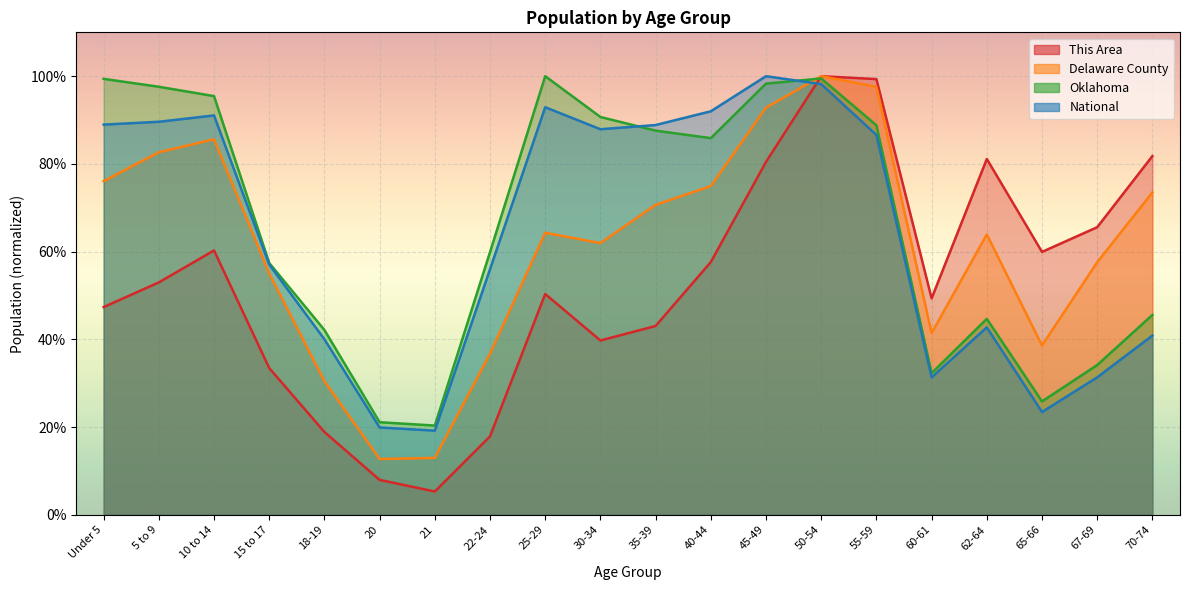

Rank the series at 30-34 from highest to lowest value.

Oklahoma, National, Delaware County, This Area